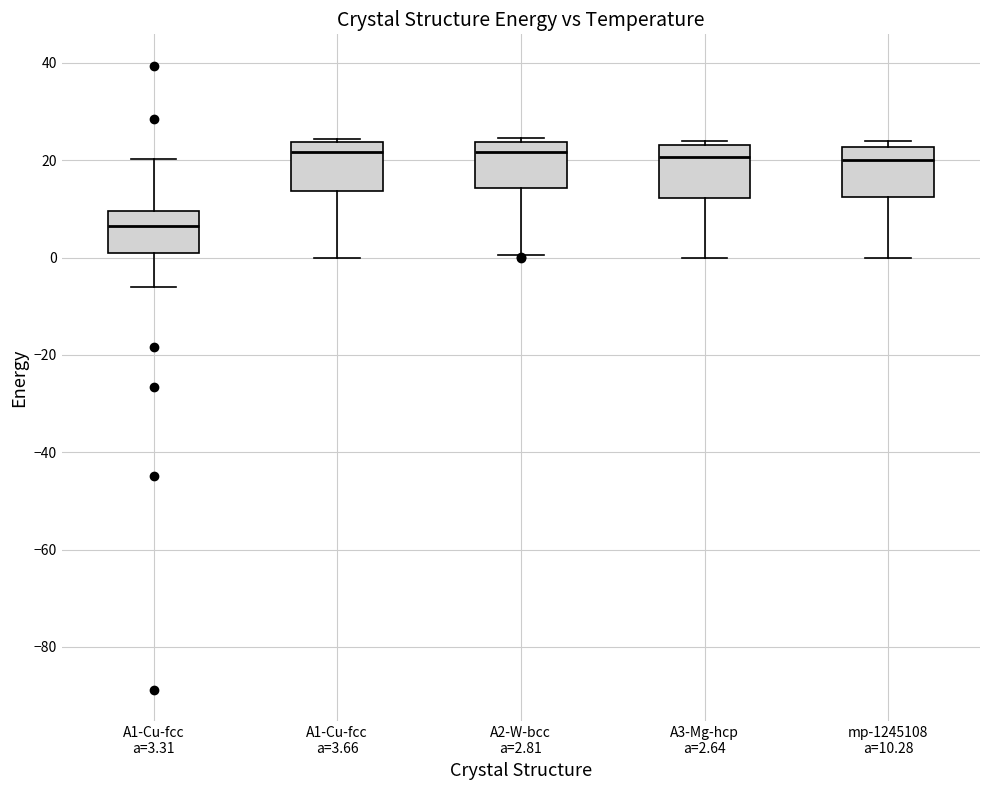

Reading left to right, read every box against the y-axis: the position of its median line, the range the box covers, and the ends of its whiskers. The values are not printed on the chart, so give them approximately, as read against the axis.

A1-Cu-fcc a=3.31: median 6, box 2 to 10, whiskers -6 to 20
A1-Cu-fcc a=3.66: median 22, box 14 to 24, whiskers 0 to 24 (just above the box's upper edge)
A2-W-bcc a=2.81: median 22, box 14 to 24, whiskers 0 to 24 (just above the box's upper edge)
A3-Mg-hcp a=2.64: median 20, box 12 to 24, whiskers 0 to 24 (just above the box's upper edge)
mp-1245108 a=10.28: median 20, box 12 to 22, whiskers 0 to 24